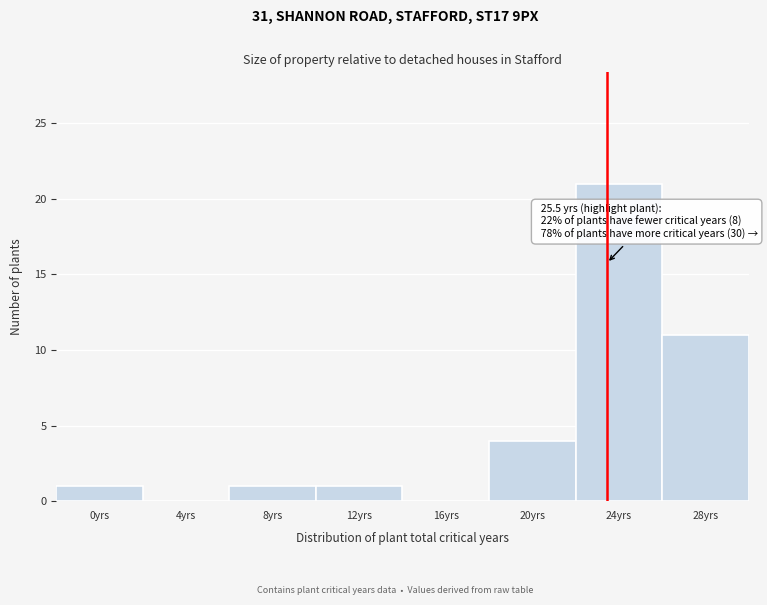

Reading left to right, what are all the values shown in this chart?

0yrs=1	4yrs=0	8yrs=1	12yrs=1	16yrs=0	20yrs=4	24yrs=21	28yrs=11